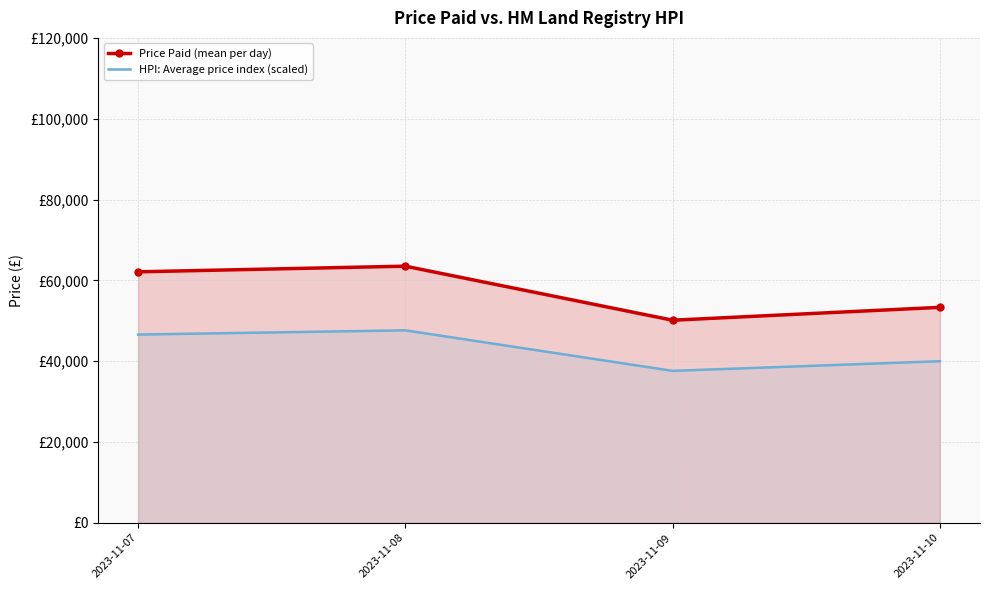

What is the greatest value displayed?

63509.3